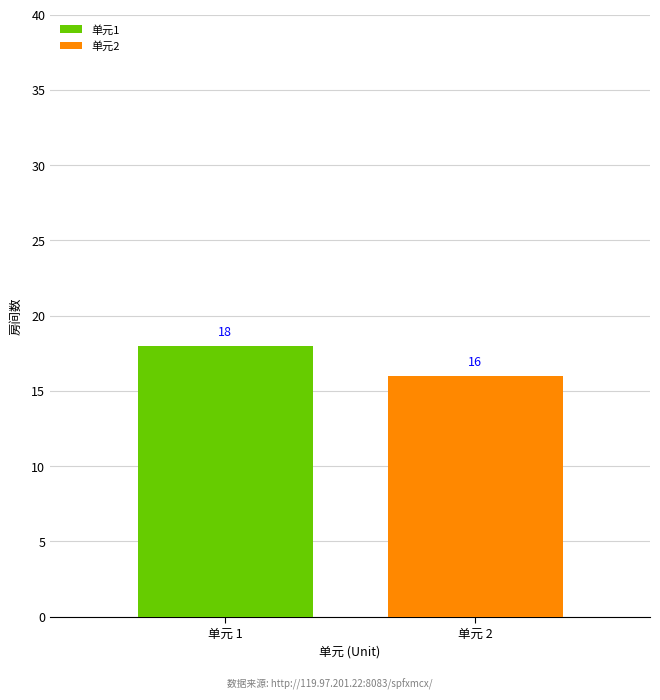

What is the minimum value for 单元1?

18